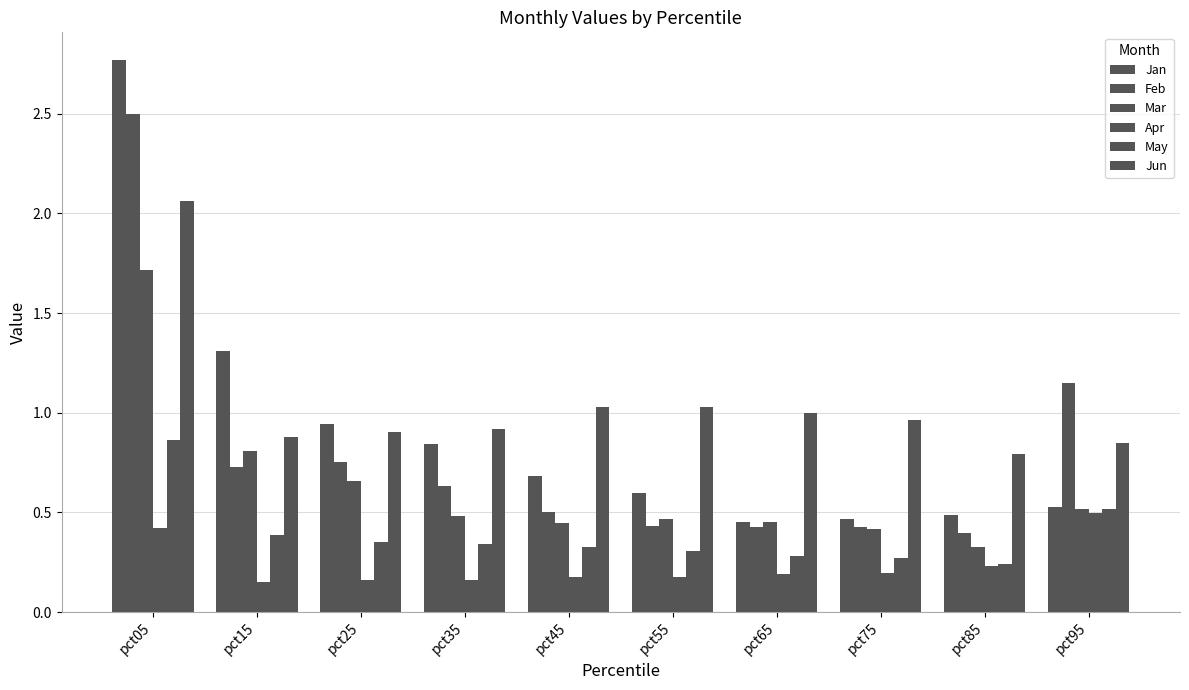

Reading left to right, transcribe all the data shown in this chart.

Jan: 2.8	1.3	0.9	0.8	0.7	0.6	0.5	0.5	0.5	0.5
Feb: 2.5	0.7	0.8	0.6	0.5	0.4	0.4	0.4	0.4	1.2
Mar: 1.7	0.8	0.7	0.5	0.4	0.5	0.5	0.4	0.3	0.5
Apr: 0.4	0.2	0.2	0.2	0.2	0.2	0.2	0.2	0.2	0.5
May: 0.9	0.4	0.4	0.3	0.3	0.3	0.3	0.3	0.2	0.5
Jun: 2.1	0.9	0.9	0.9	1.0	1.0	1.0	1.0	0.8	0.8